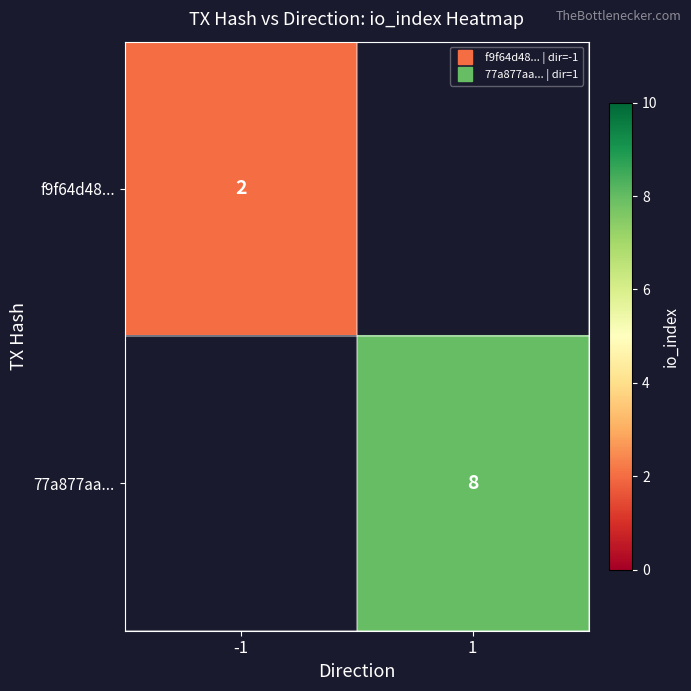

At how many categories does at least one series exceed 6?

1